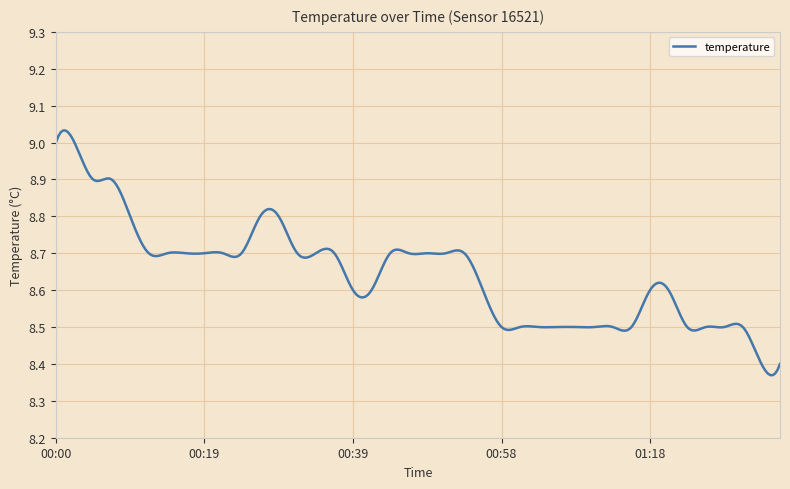

What is the difference between the maximum and minimum values?

0.7